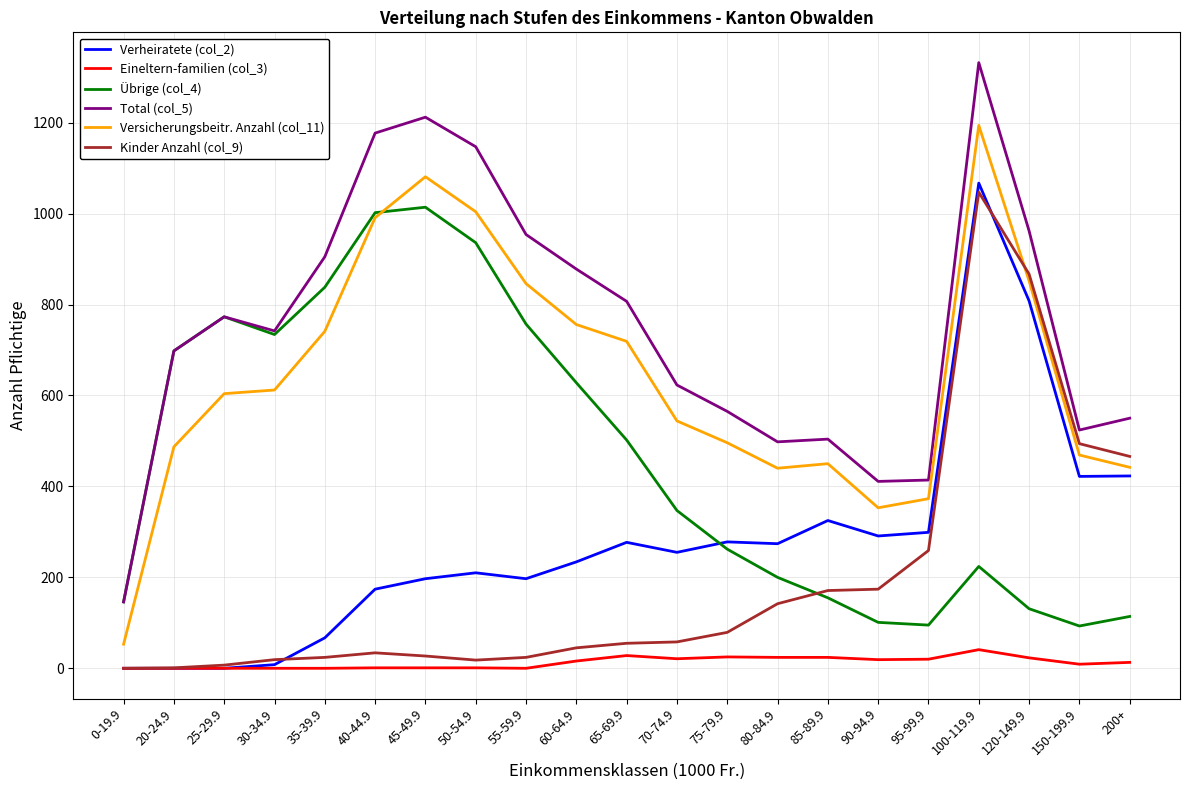

How many values in the Kinder Anzahl (col_9) series are below 55?

10